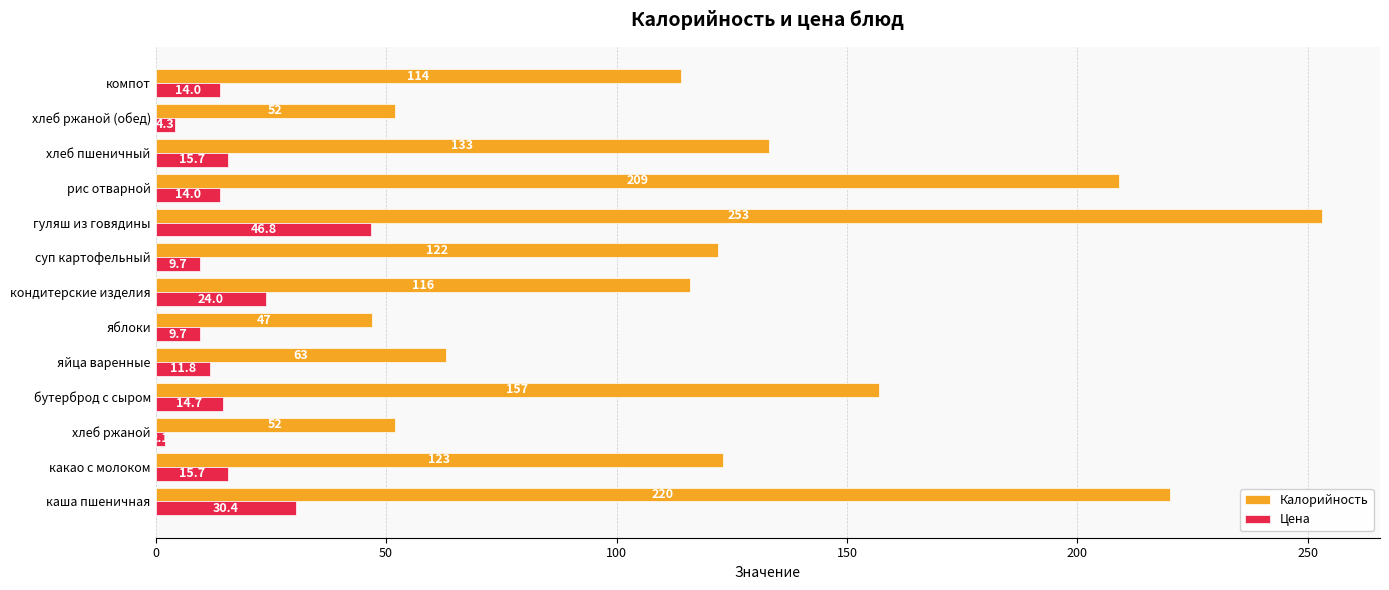

Is the value of Калорийность at хлеб пшеничный greater than the value of Цена at рис отварной?

Yes